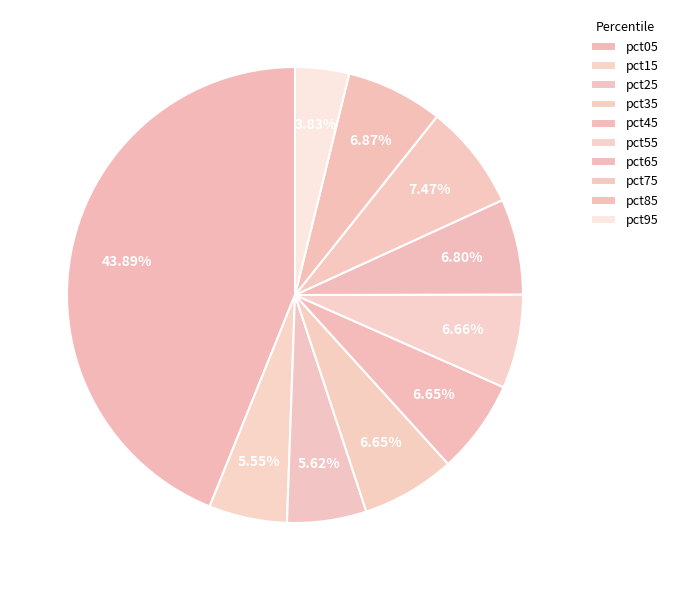

Does pct25 account for over 50% of the chart?

No